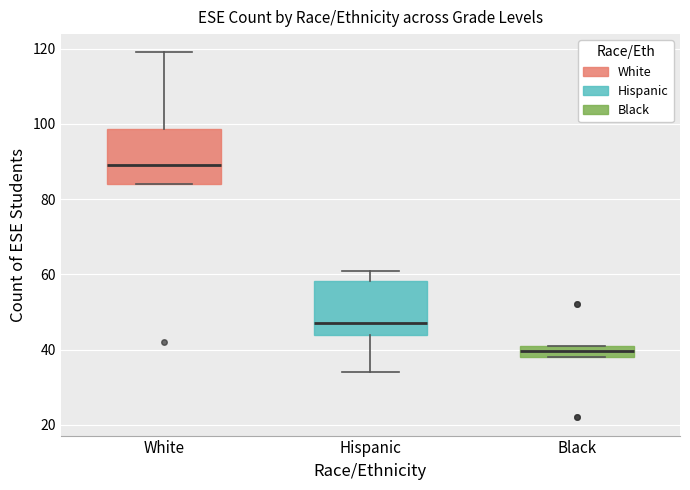

Where is the upper edge of the box for Hispanic on the y-axis? The values are not printed on the chart, so give them approximately, as read against the axis.

58